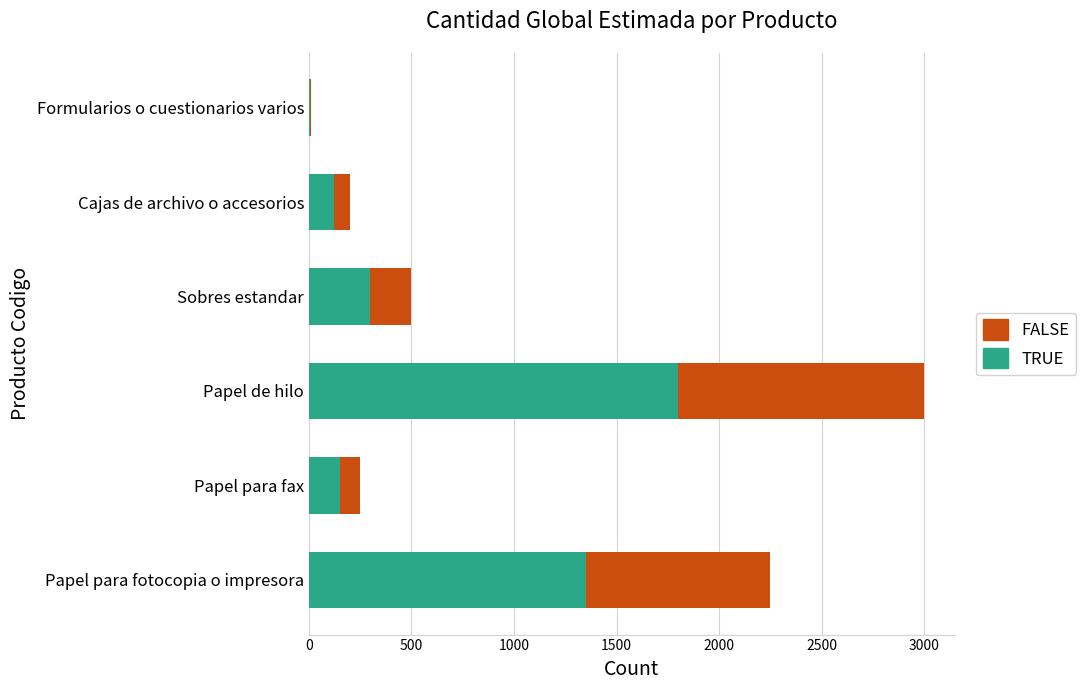

What is the total value across all series at Cajas de archivo o accesorios?

200.0